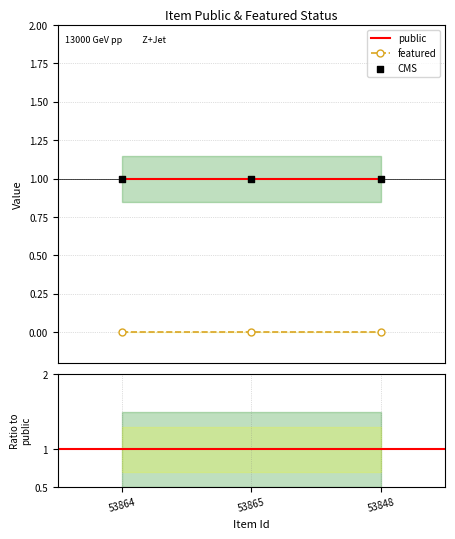

At which category is the sum across all series the highest?

53864